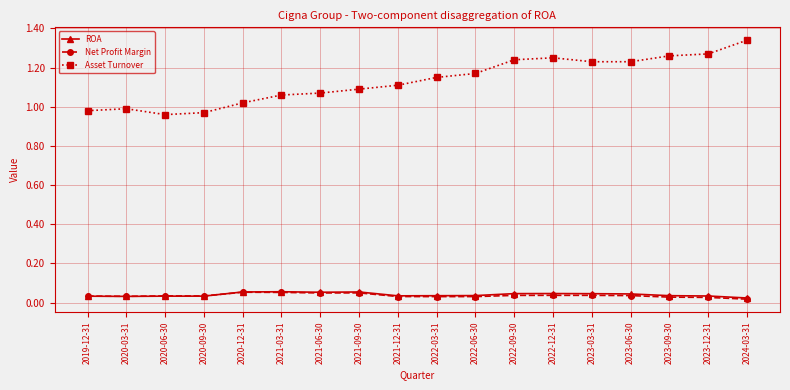

Which series has the widest spread of values?

Asset Turnover